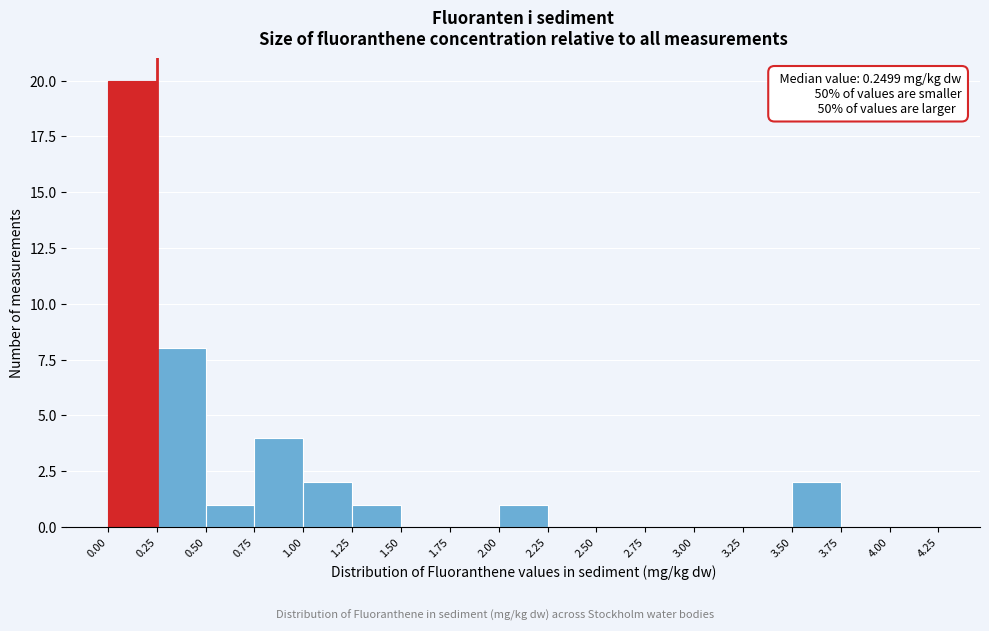

Over which range of the x-axis is the bar tallest?

0.00 to 0.25